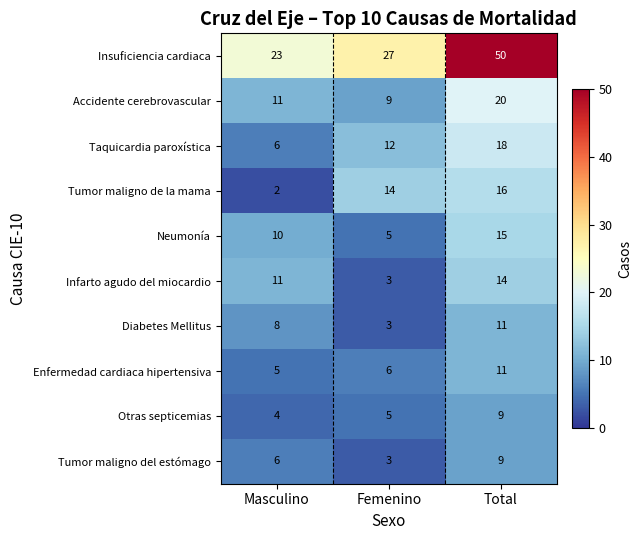

What is the average value of the Tumor maligno de la mama series?

11